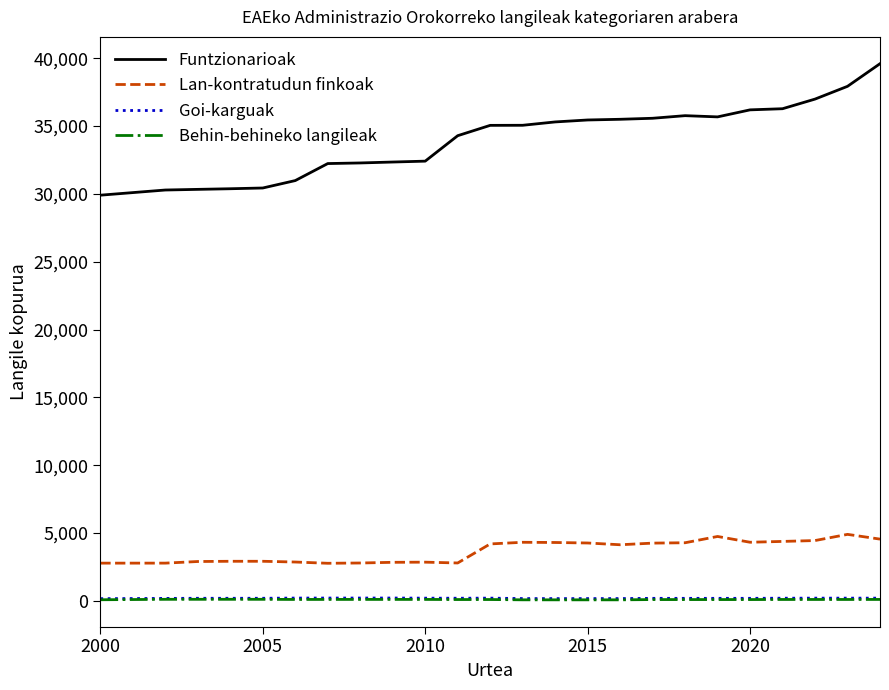

What is the difference between the maximum and second lowest values in the Goi-karguak series?

41.0